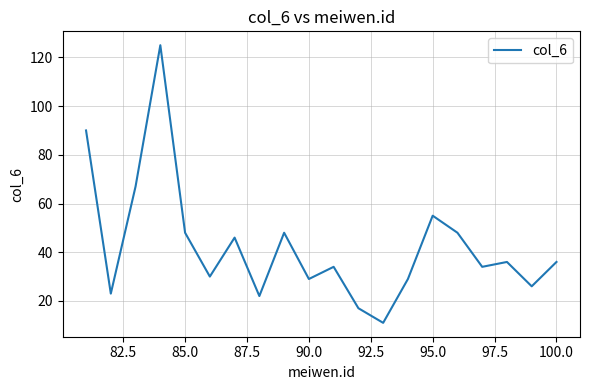

What is the difference between the maximum and minimum values?

114